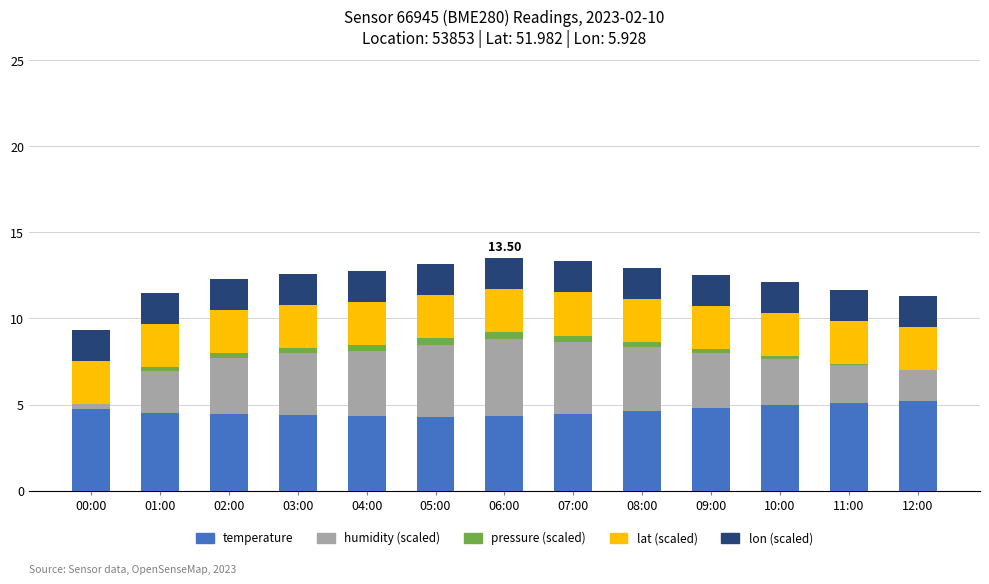

What is the difference between the second highest and second lowest values in the pressure (scaled) series?

0.4